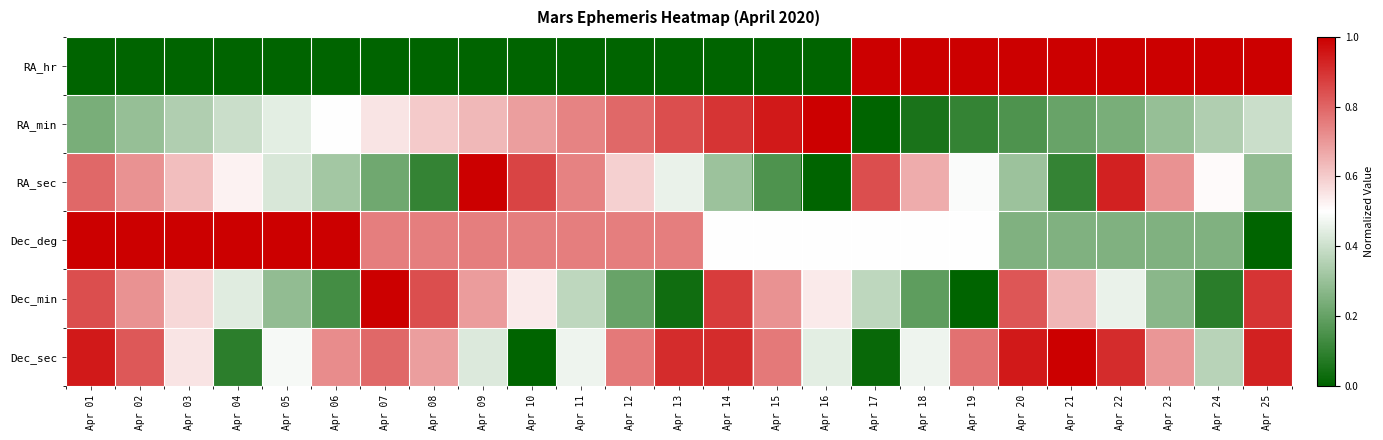

Reading left to right, what are all the values shown in this chart?

RA_hr: Apr 01=0.0	Apr 02=0.0	Apr 03=0.0	Apr 04=0.0	Apr 05=0.0	Apr 06=0.0	Apr 07=0.0	Apr 08=0.0	Apr 09=0.0	Apr 10=0.0	Apr 11=0.0	Apr 12=0.0	Apr 13=0.0	Apr 14=0.0	Apr 15=0.0	Apr 16=0.0	Apr 17=1.0	Apr 18=1.0	Apr 19=1.0	Apr 20=1.0	Apr 21=1.0	Apr 22=1.0	Apr 23=1.0	Apr 24=1.0	Apr 25=1.0
RA_min: Apr 01=0.2	Apr 02=0.3	Apr 03=0.3	Apr 04=0.4	Apr 05=0.4	Apr 06=0.5	Apr 07=0.6	Apr 08=0.6	Apr 09=0.6	Apr 10=0.7	Apr 11=0.7	Apr 12=0.8	Apr 13=0.8	Apr 14=0.9	Apr 15=0.9	Apr 16=1.0	Apr 17=0.0	Apr 18=0.1	Apr 19=0.1	Apr 20=0.2	Apr 21=0.2	Apr 22=0.2	Apr 23=0.3	Apr 24=0.3	Apr 25=0.4
RA_sec: Apr 01=0.8	Apr 02=0.7	Apr 03=0.6	Apr 04=0.5	Apr 05=0.4	Apr 06=0.3	Apr 07=0.2	Apr 08=0.1	Apr 09=1.0	Apr 10=0.9	Apr 11=0.7	Apr 12=0.6	Apr 13=0.5	Apr 14=0.3	Apr 15=0.2	Apr 16=0.0	Apr 17=0.8	Apr 18=0.7	Apr 19=0.5	Apr 20=0.3	Apr 21=0.1	Apr 22=0.9	Apr 23=0.7	Apr 24=0.5	Apr 25=0.3
Dec_deg: Apr 01=1.0	Apr 02=1.0	Apr 03=1.0	Apr 04=1.0	Apr 05=1.0	Apr 06=1.0	Apr 07=0.8	Apr 08=0.8	Apr 09=0.8	Apr 10=0.8	Apr 11=0.8	Apr 12=0.8	Apr 13=0.8	Apr 14=0.5	Apr 15=0.5	Apr 16=0.5	Apr 17=0.5	Apr 18=0.5	Apr 19=0.5	Apr 20=0.2	Apr 21=0.2	Apr 22=0.2	Apr 23=0.2	Apr 24=0.2	Apr 25=0.0
Dec_min: Apr 01=0.8	Apr 02=0.7	Apr 03=0.6	Apr 04=0.4	Apr 05=0.3	Apr 06=0.1	Apr 07=1.0	Apr 08=0.8	Apr 09=0.7	Apr 10=0.5	Apr 11=0.4	Apr 12=0.2	Apr 13=0.0	Apr 14=0.9	Apr 15=0.7	Apr 16=0.5	Apr 17=0.4	Apr 18=0.2	Apr 19=0.0	Apr 20=0.8	Apr 21=0.6	Apr 22=0.5	Apr 23=0.3	Apr 24=0.1	Apr 25=0.9
Dec_sec: Apr 01=0.9	Apr 02=0.8	Apr 03=0.6	Apr 04=0.1	Apr 05=0.5	Apr 06=0.7	Apr 07=0.8	Apr 08=0.7	Apr 09=0.4	Apr 10=0.0	Apr 11=0.5	Apr 12=0.8	Apr 13=0.9	Apr 14=0.9	Apr 15=0.8	Apr 16=0.4	Apr 17=0.0	Apr 18=0.5	Apr 19=0.8	Apr 20=0.9	Apr 21=1.0	Apr 22=0.9	Apr 23=0.7	Apr 24=0.4	Apr 25=0.9